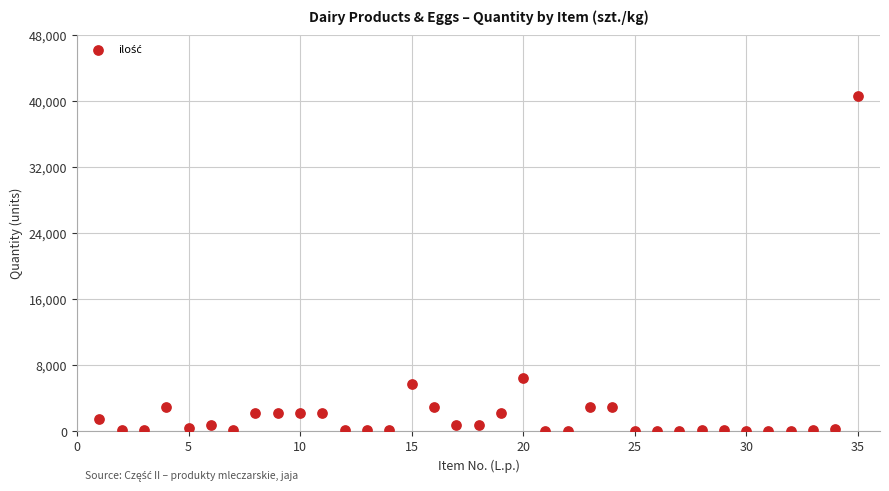

What is the range of Y values (max minus min)?

40592